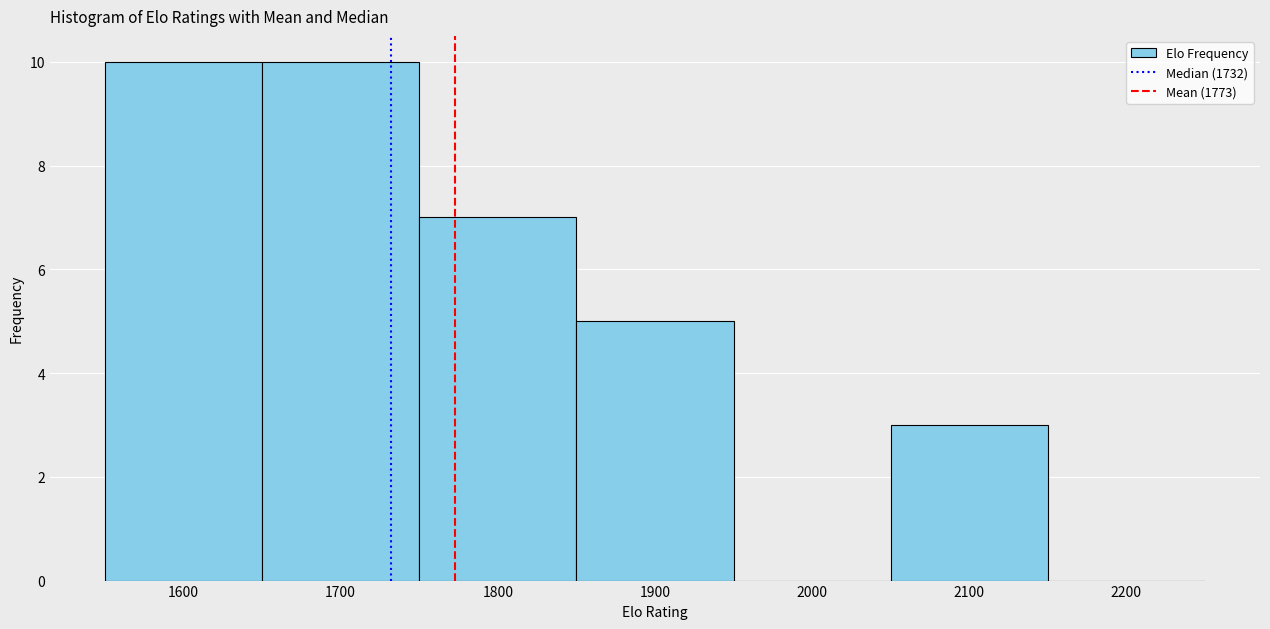

Reading left to right, list every bar in this chart as the range it spans on the x-axis followed by its height. The values are not printed on the chart, so give them approximately, as read against the axis.

1550 to 1650: 10
1650 to 1750: 10
1750 to 1850: 7
1850 to 1950: 5
1950 to 2050: 0
2050 to 2150: 3
2150 to 2250: 0